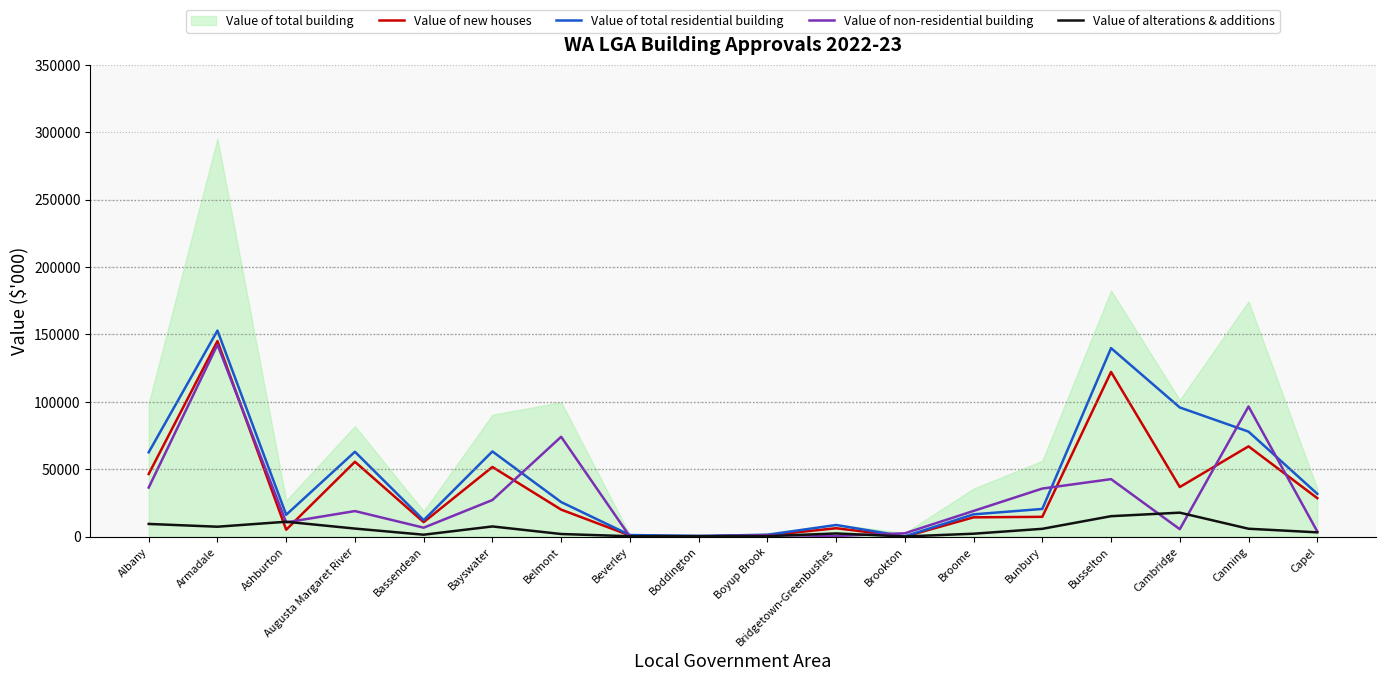

Which category has the lowest value in the Value of total residential building series?

Brookton